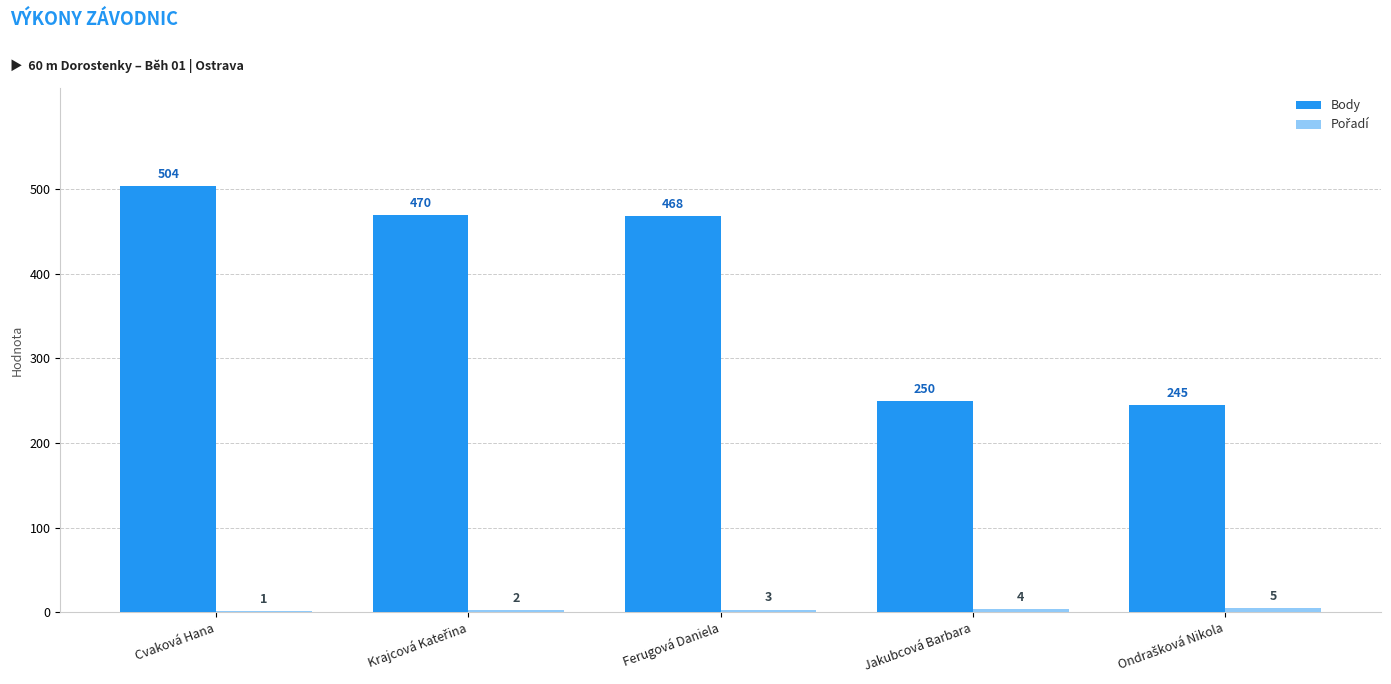

At which label does Body reach its peak?

Cvaková Hana